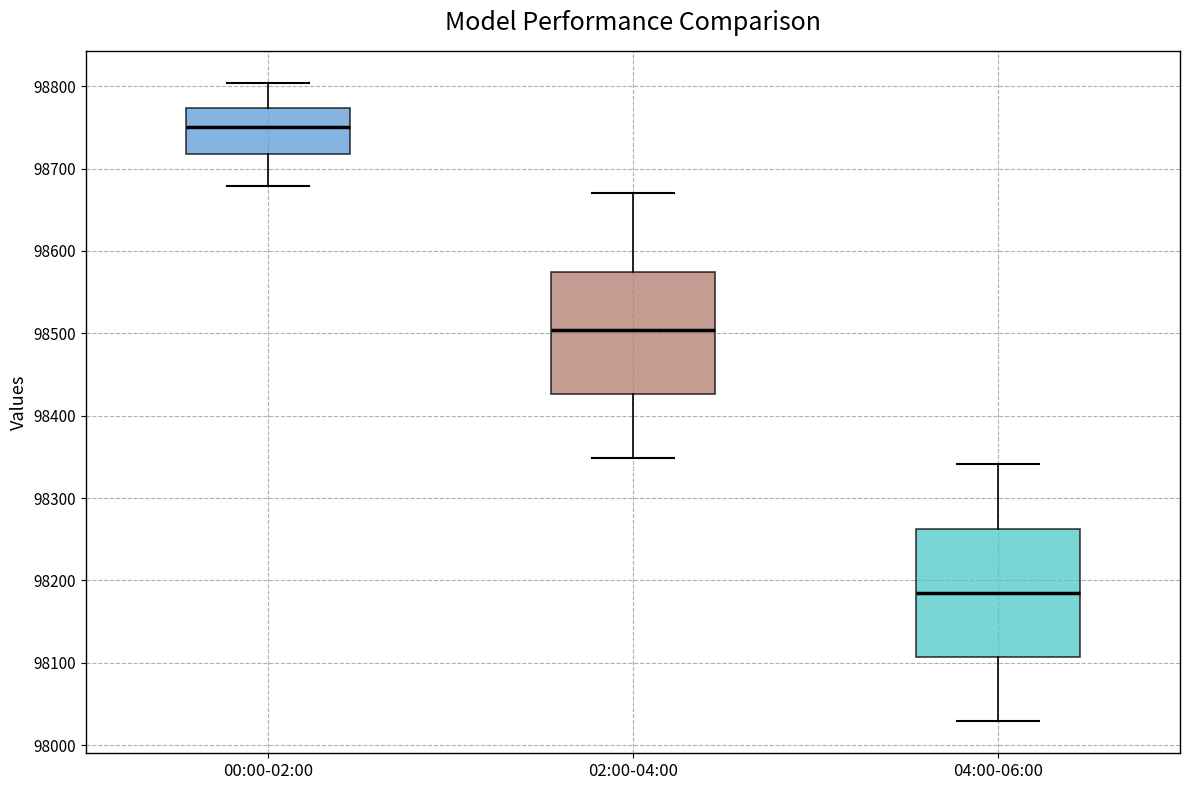

Where is the upper edge of the box for 02:00-04:00 on the y-axis? The values are not printed on the chart, so give them approximately, as read against the axis.

98570